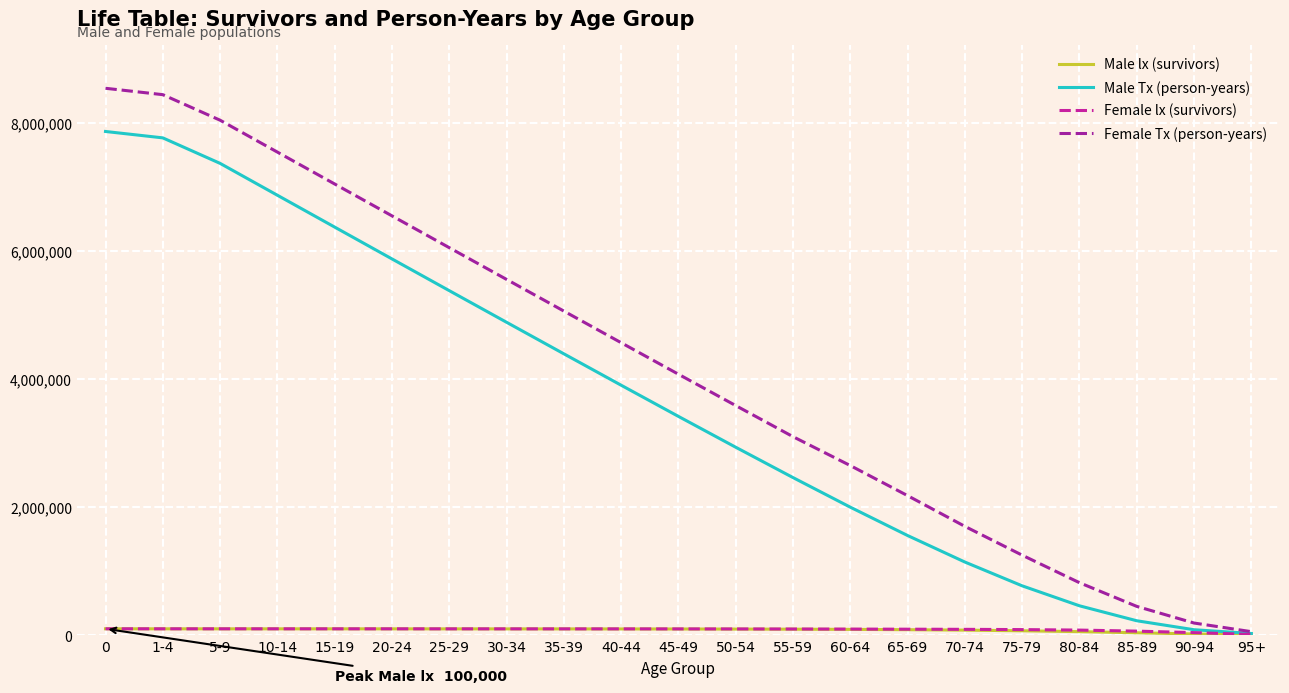

Which series has the largest range (max minus min)?

Female Tx (person-years)